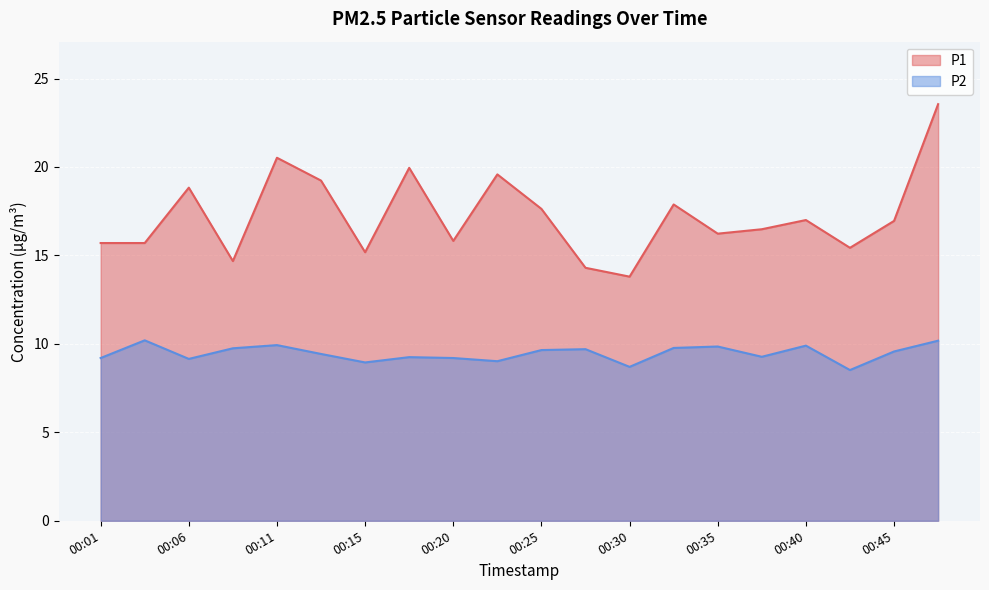

What is the value of the P2 point at the 7th from the left?

8.9